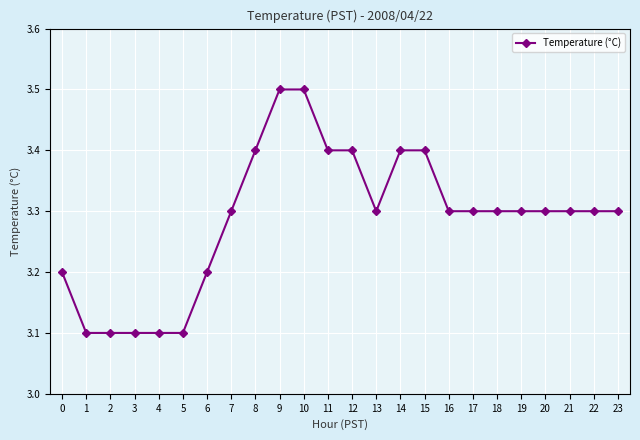

What is the average value?

3.3